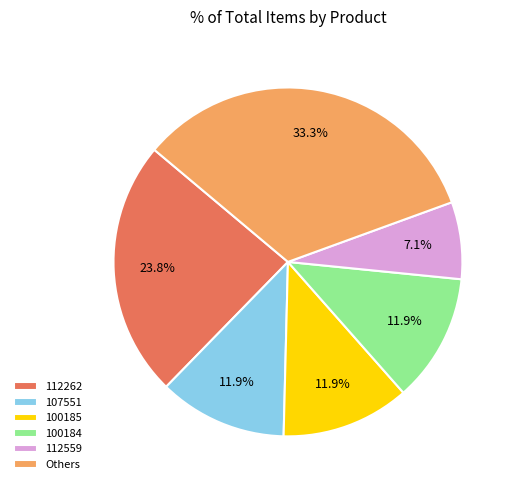

How many slices are in this pie chart?

6